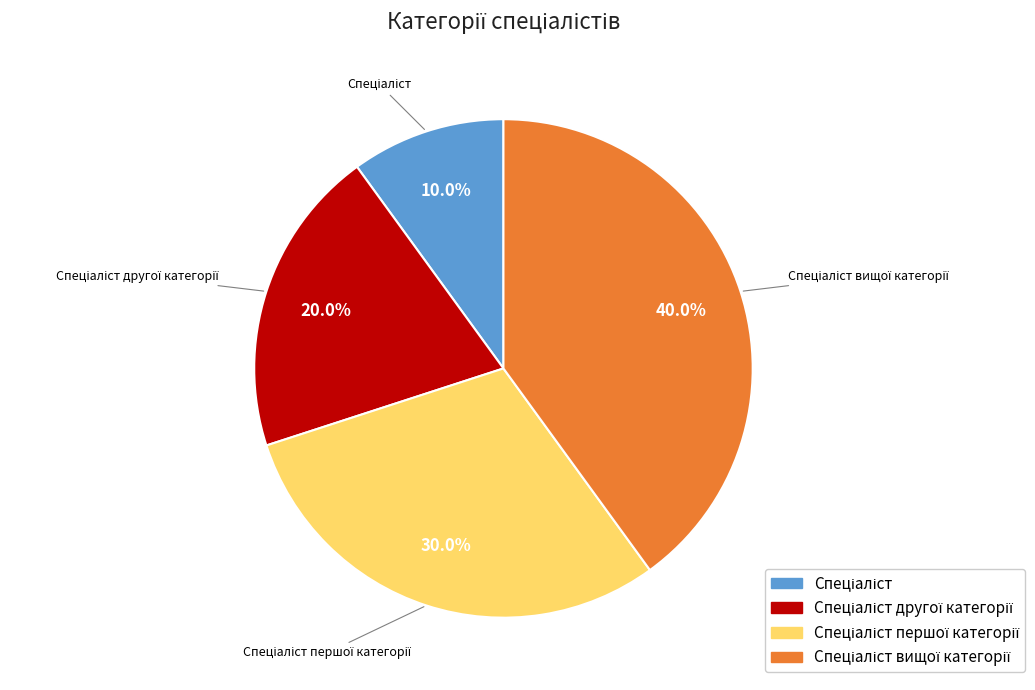

Is there any slice that represents more than half of the pie?

No